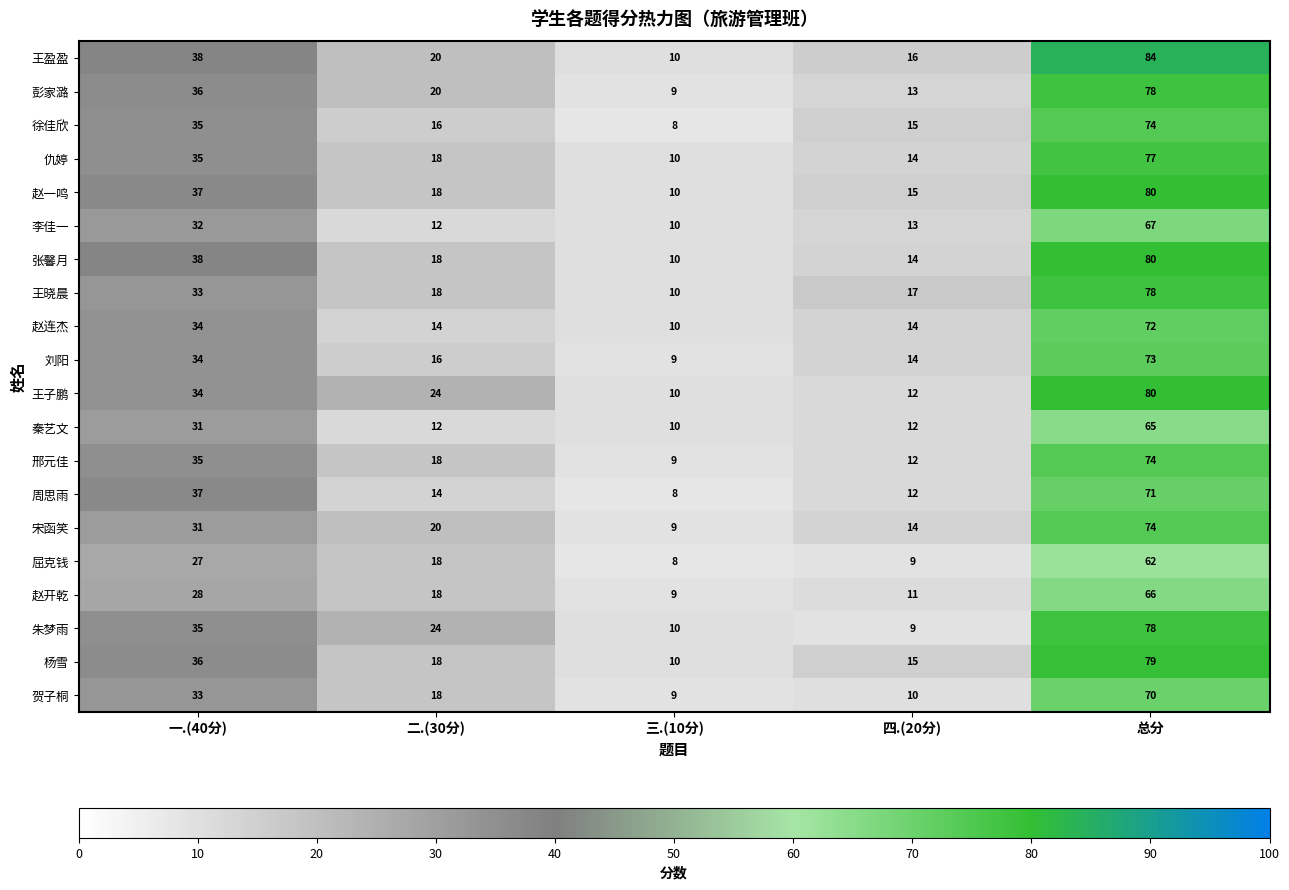

Count the number of categories in the chart.

5